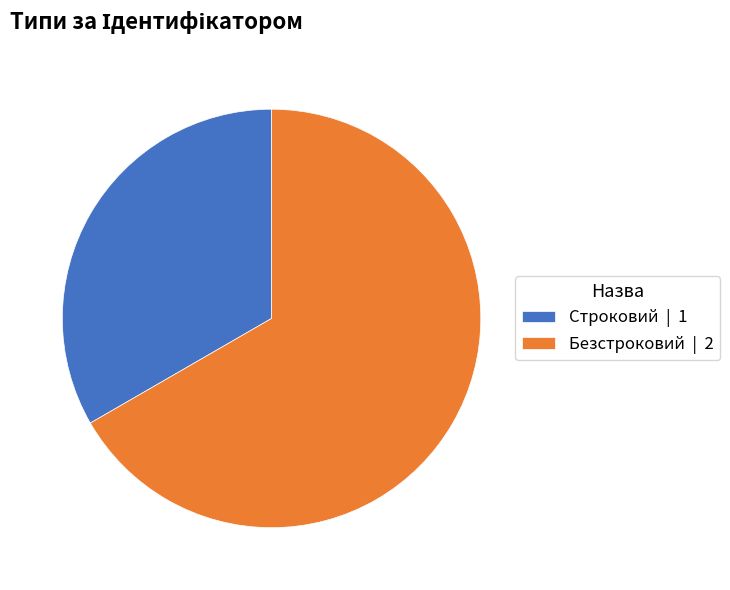

Is there any slice that represents more than half of the pie?

Yes